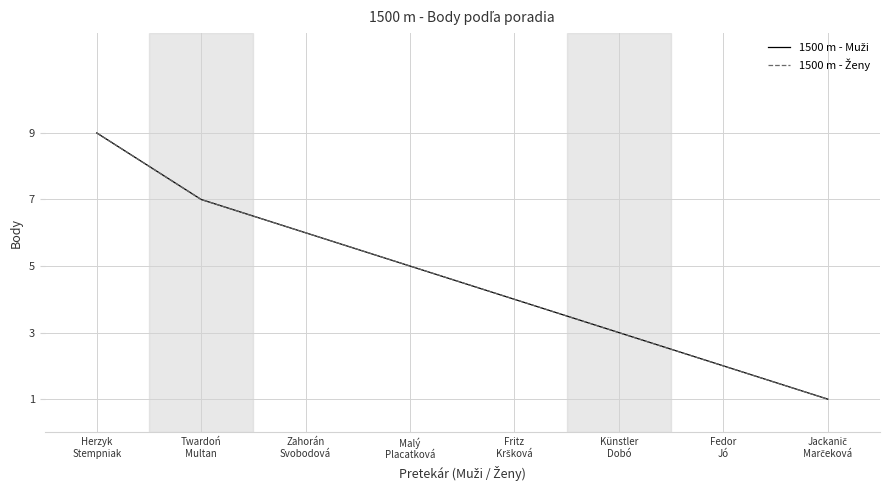

Does the chart have visible grid lines?

Yes